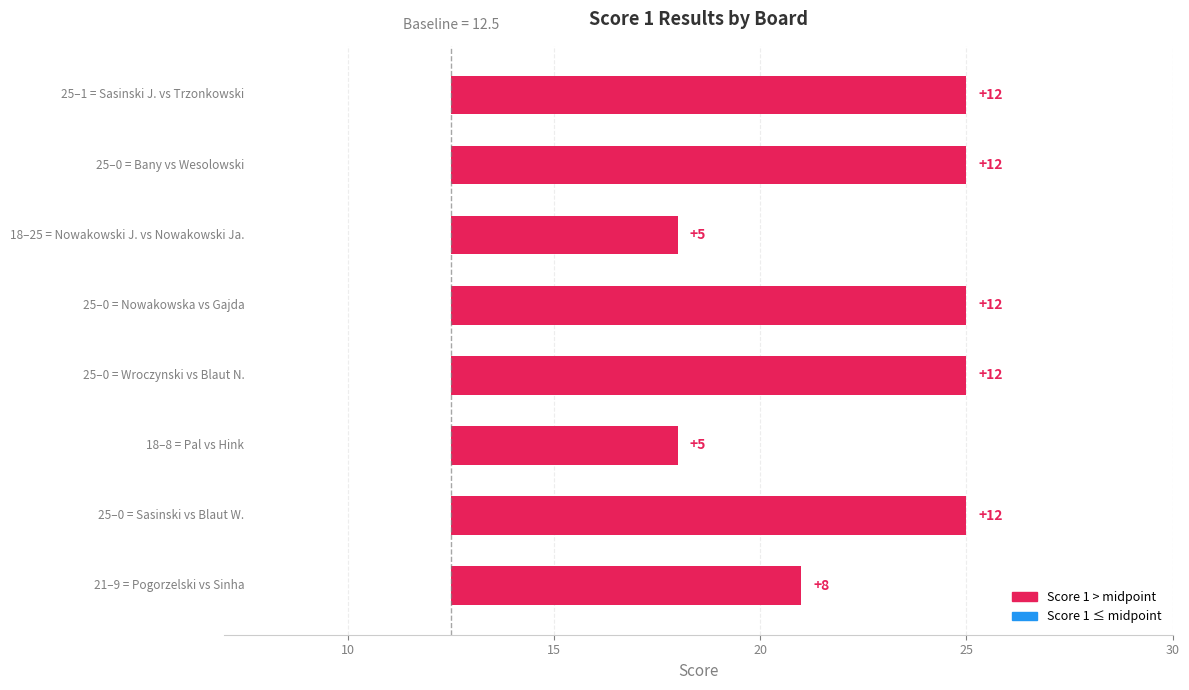

How many distinct data groups are displayed?

1